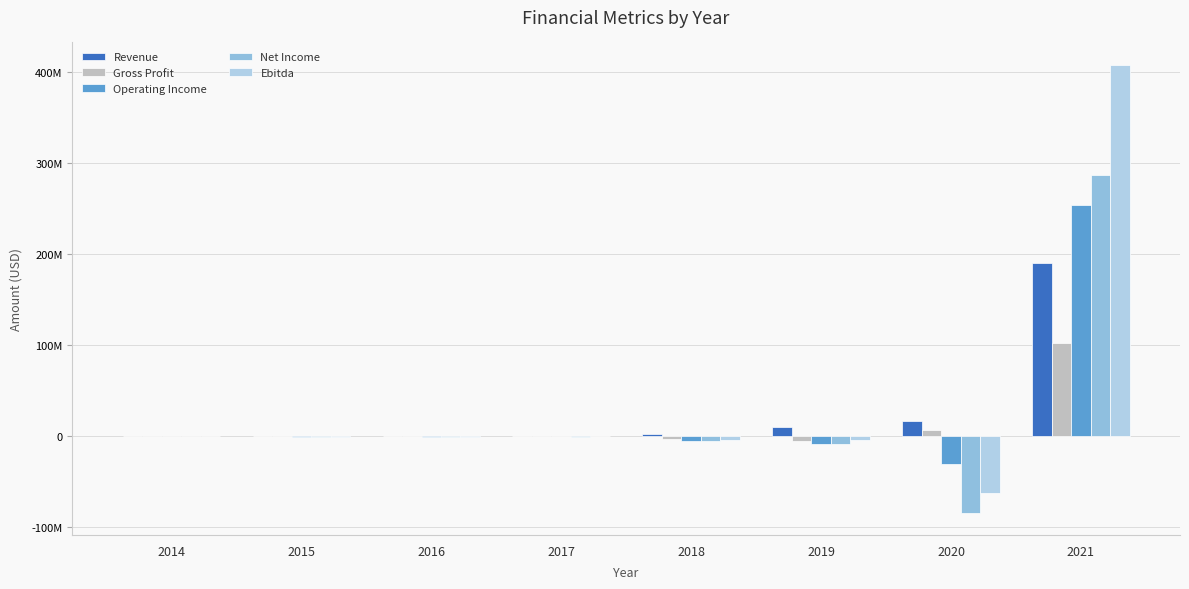

Does the chart contain stacked bars?

No